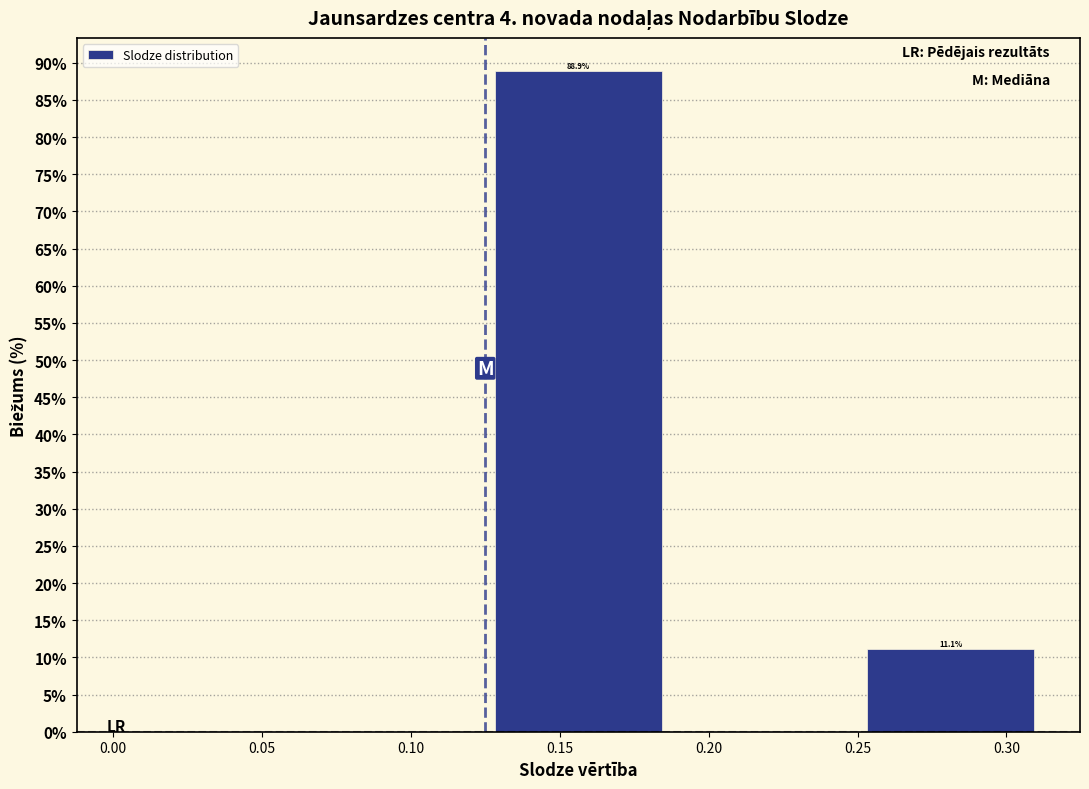

Which range on the x-axis has the tallest bar?

0.125 to 0.190